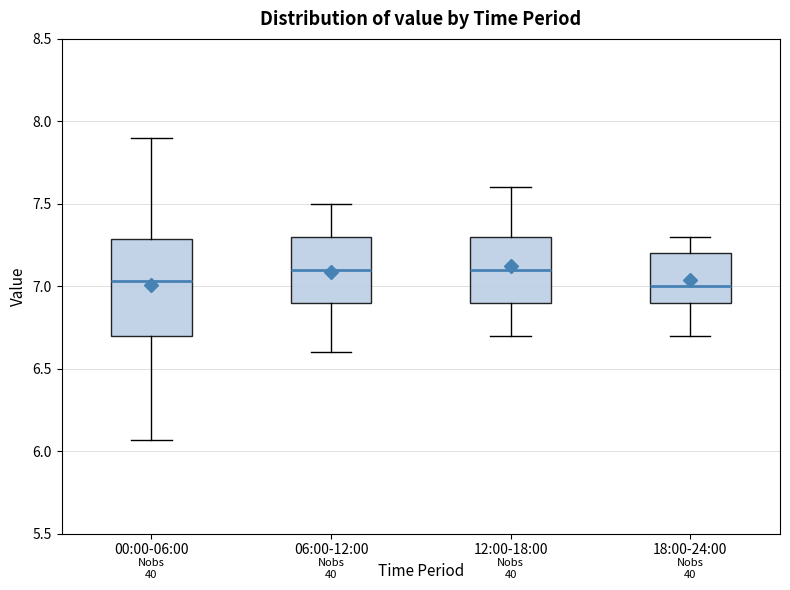

Reading left to right, read every box against the y-axis: the position of its median line, the range the box covers, and the ends of its whiskers. The values are not printed on the chart, so give them approximately, as read against the axis.

00:00-06:00: median 7.05, box 6.70 to 7.30, whiskers 6.05 to 7.90
06:00-12:00: median 7.10, box 6.90 to 7.30, whiskers 6.60 to 7.50
12:00-18:00: median 7.10, box 6.90 to 7.30, whiskers 6.70 to 7.60
18:00-24:00: median 7.00, box 6.90 to 7.20, whiskers 6.70 to 7.30